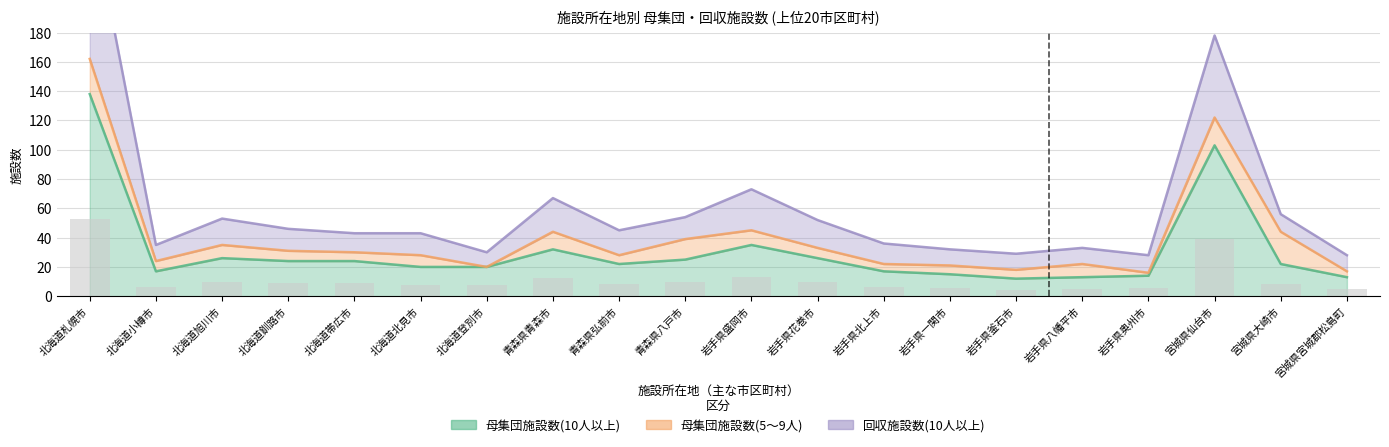

At which category does the chart reach its minimum across all series?

岩手県釜石市